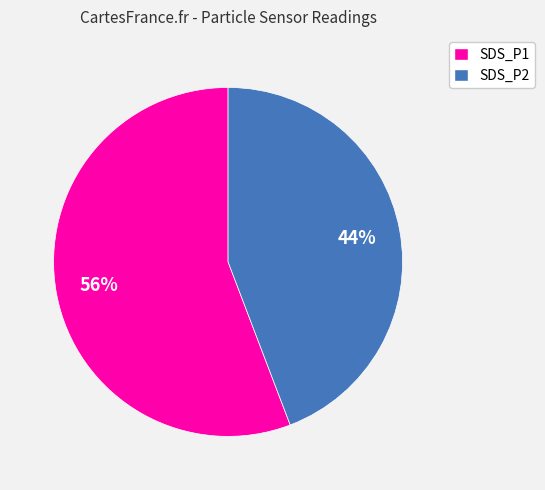

True or false: SDS_P2 accounts for 30% of the total.

False